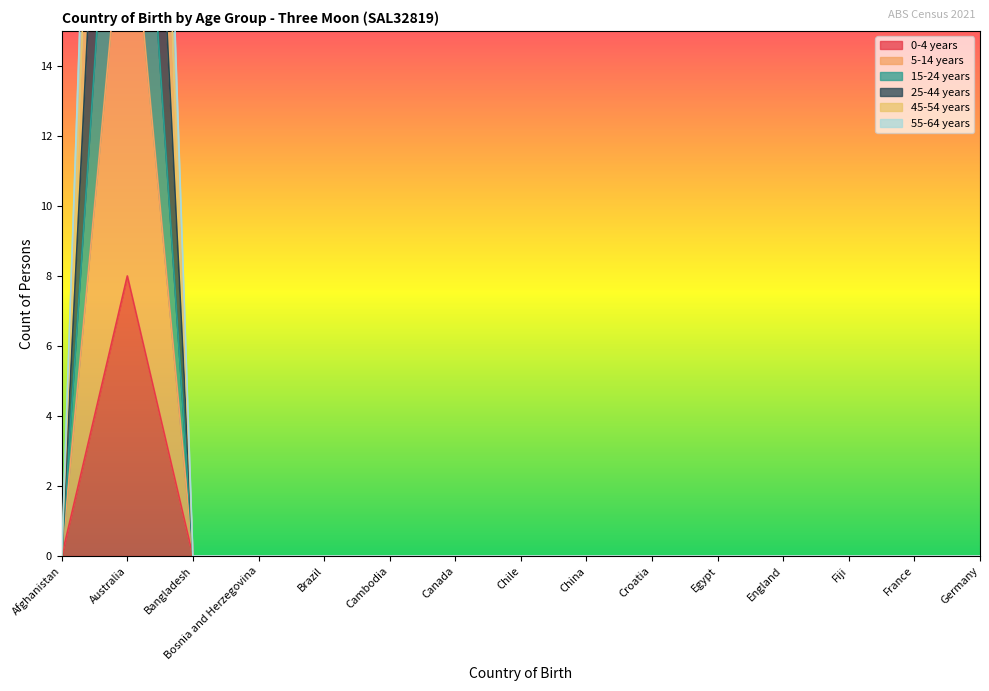

Reading left to right, transcribe all the data shown in this chart.

0-4 years: 0	8	0	0	0	0	0	0	0	0	0	0	0	0	0
5-14 years: 0	28	0	0	0	0	0	0	0	0	0	0	0	0	0
15-24 years: 0	20	0	0	0	0	0	0	0	0	0	0	0	0	0
25-44 years: 0	55	0	0	0	0	0	0	0	0	0	0	0	0	0
45-54 years: 0	38	0	0	0	0	0	0	0	0	0	0	0	0	0
55-64 years: 0	48	0	0	0	0	0	0	0	0	0	0	0	0	0